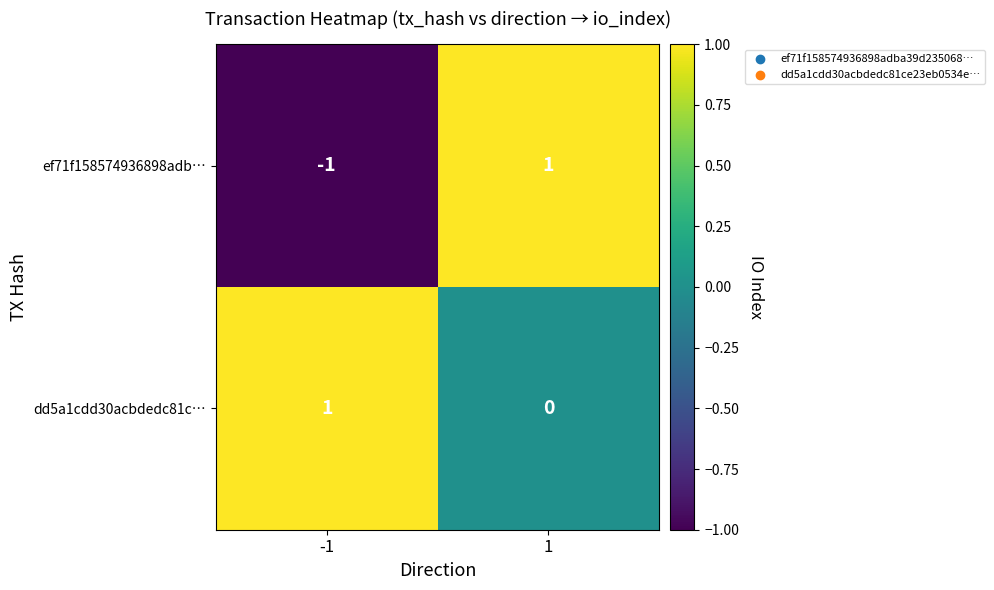

The value of ef71f158574936898adb… at 1 is 1. True or false?

True